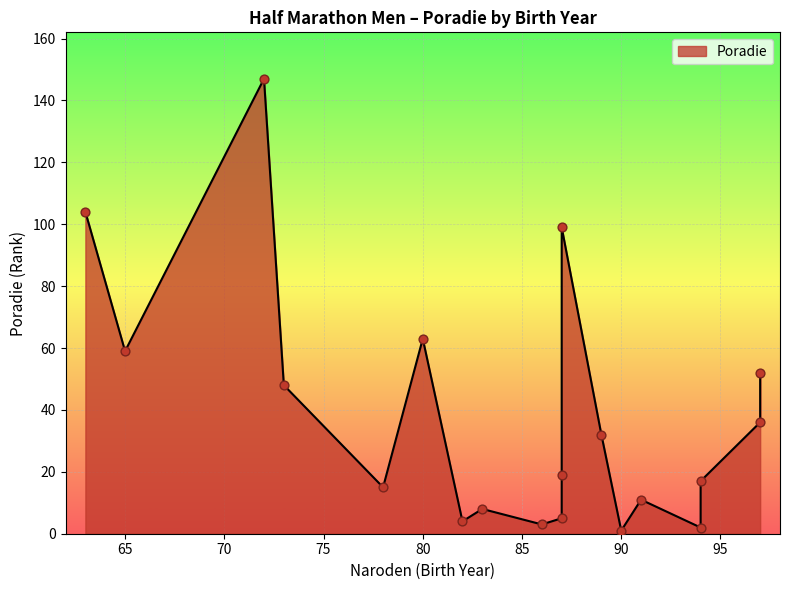

Which has a higher value, 87 or 94?

87